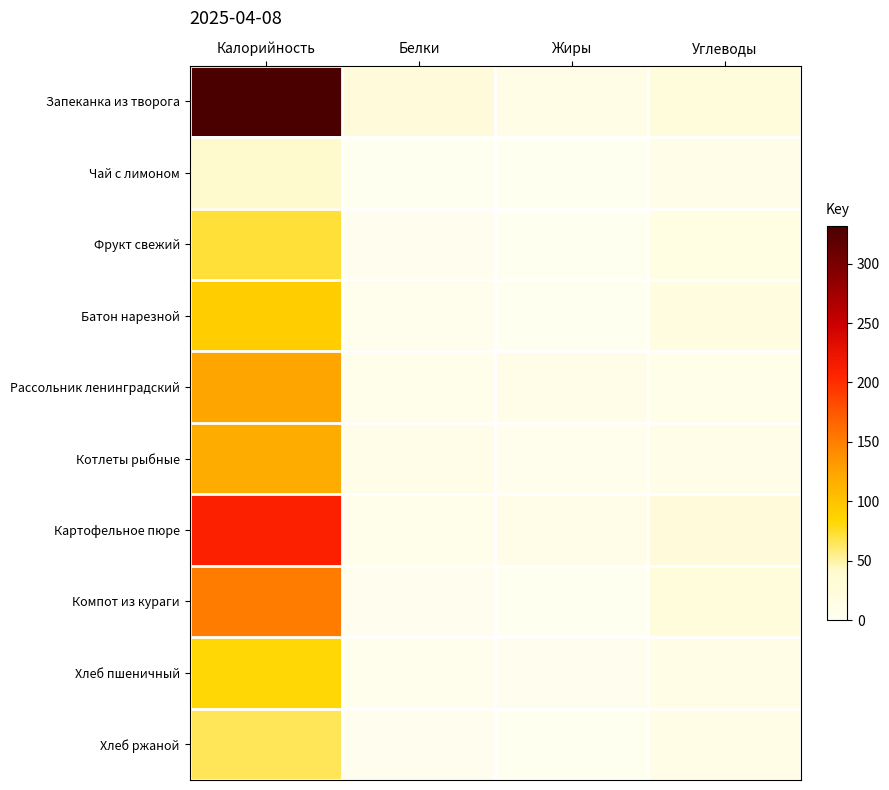

List the series in order of their peak value, lowest first.

Чай с лимоном, Хлеб ржаной, Фрукт свежий, Хлеб пшеничный, Батон нарезной, Котлеты рыбные, Рассольник ленинградский, Компот из кураги, Картофельное пюре, Запеканка из творога